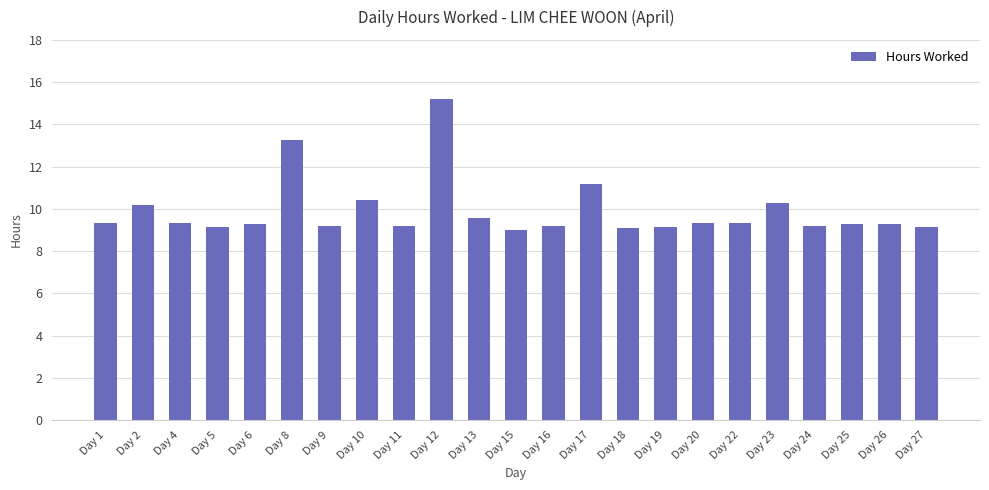

What is the difference between the values at Day 16 and Day 8?

4.1